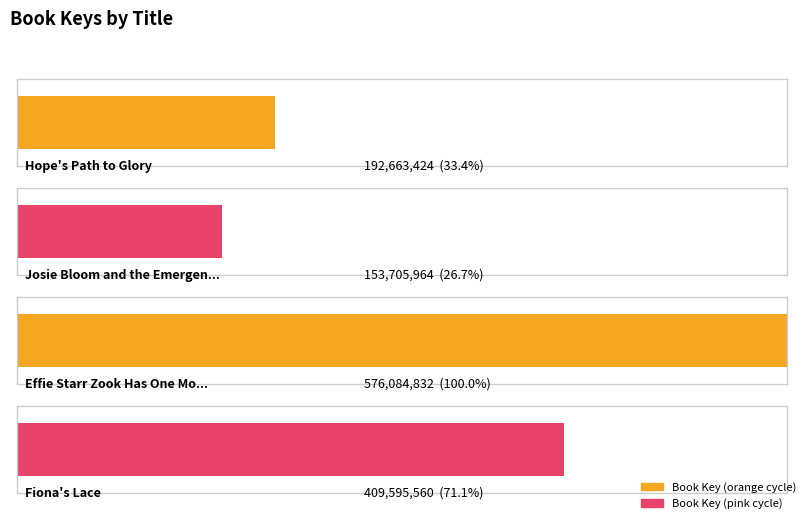

Reading left to right, what are all the values shown in this chart?

192663424	153705964	576084832	409595560